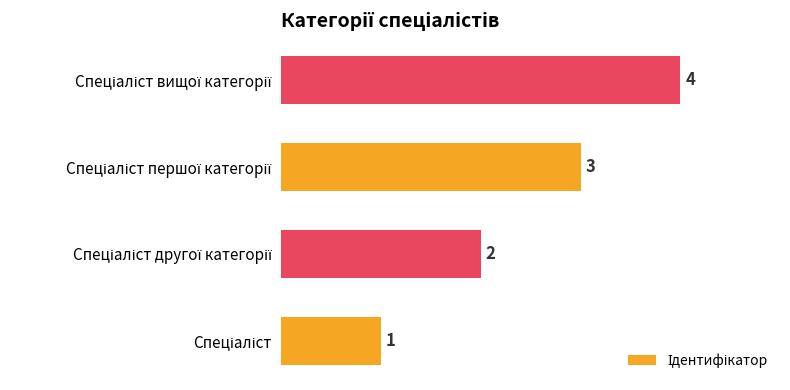

How many values are between 2 and 4?

3